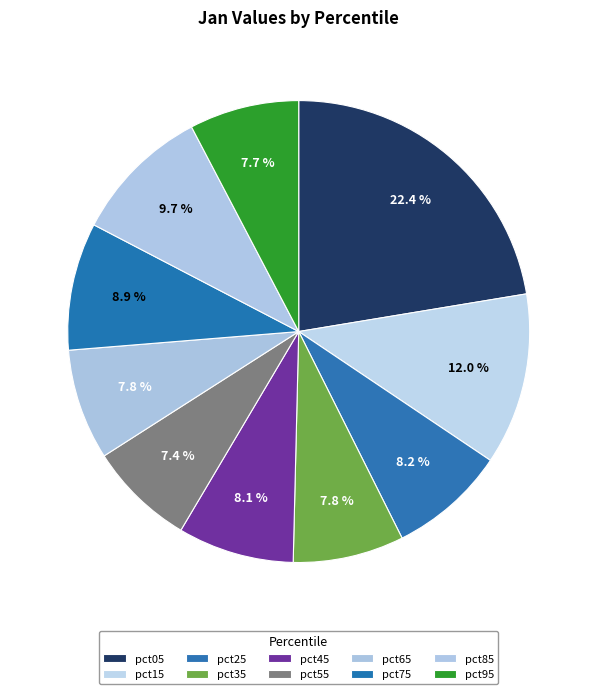

What portion of the pie excludes pct65?

92.2%